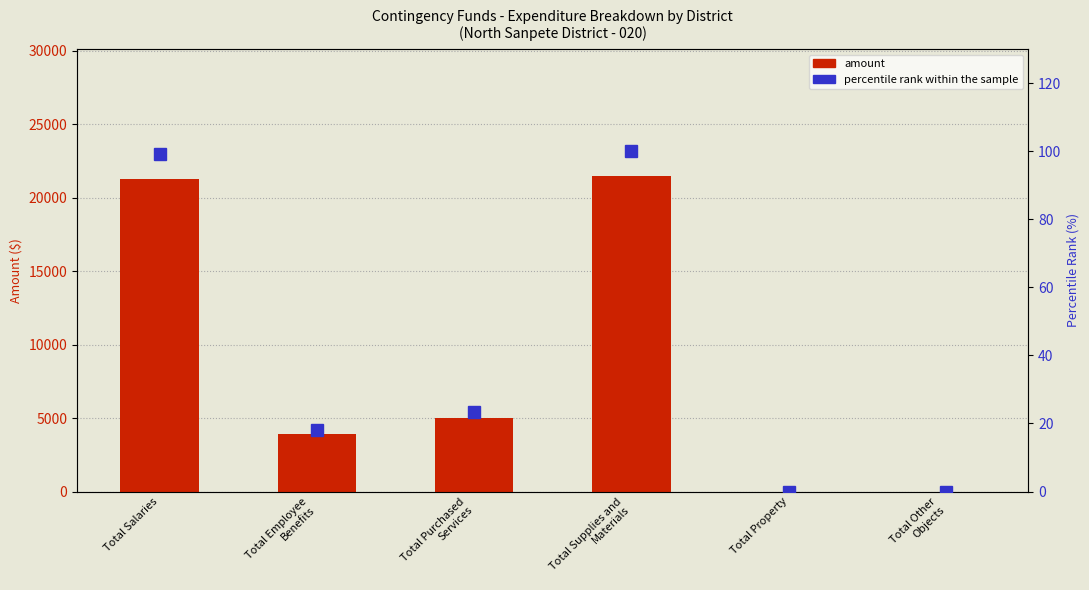

Does the chart contain any negative values?

No